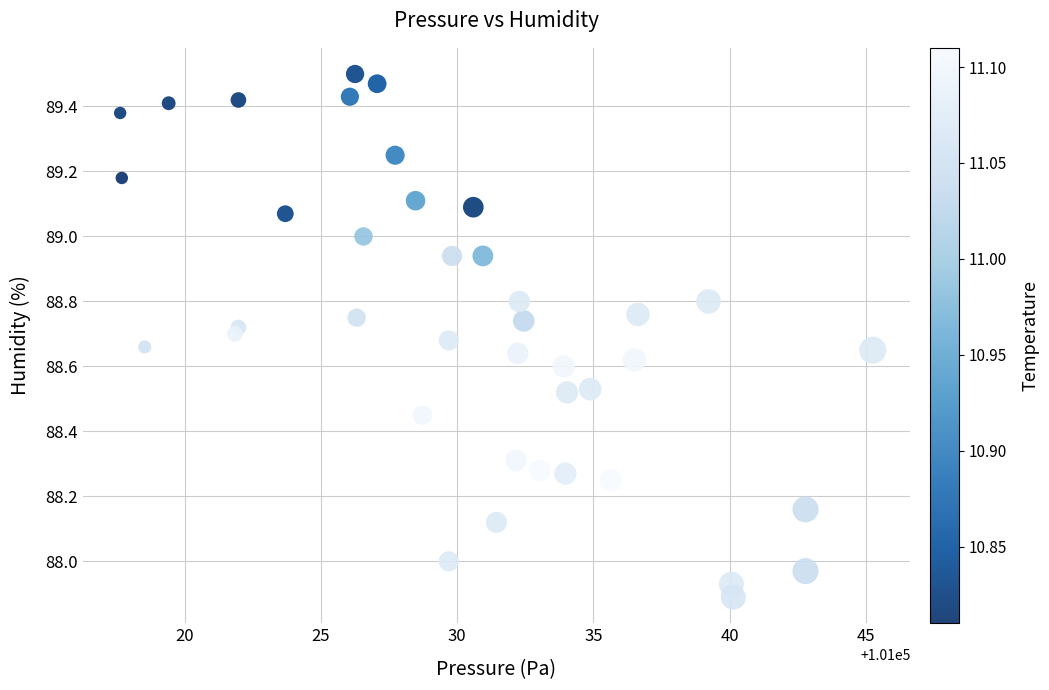

What is the range of X values (max minus min)?

27.6